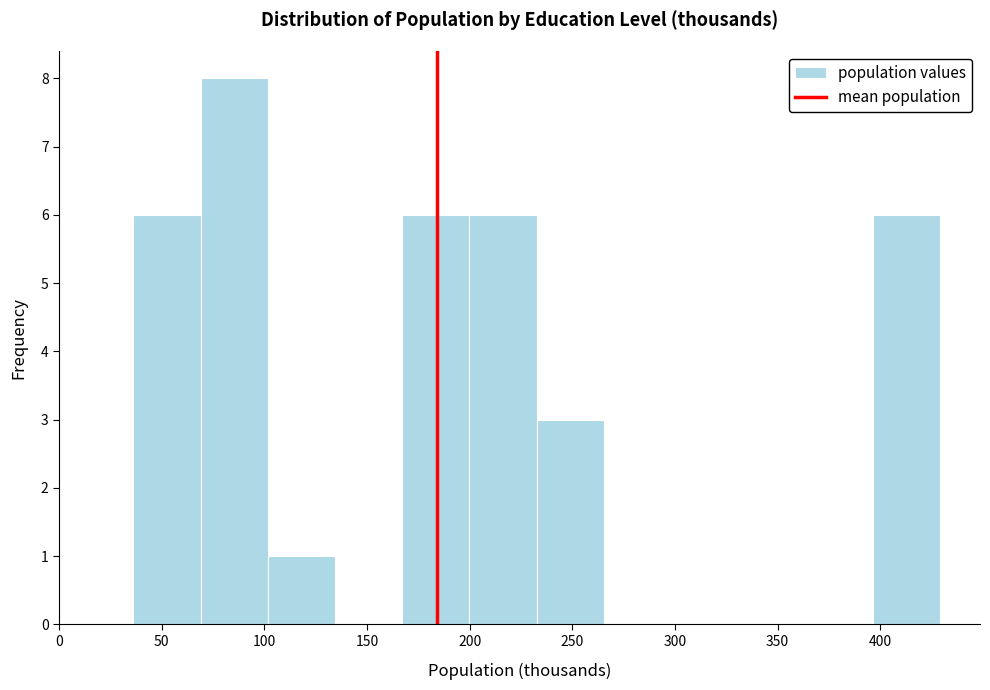

Reading left to right, list every bar in this chart as the range it spans on the x-axis followed by its height. Neither the bar edges nor the heights are printed on the chart, so give them approximately, as read against the axes.

35 to 70: 6
70 to 100: 8
100 to 135: 1
135 to 165: 0
165 to 200: 6
200 to 235: 6
235 to 265: 3
265 to 300: 0
300 to 330: 0
330 to 365: 0
365 to 395: 0
395 to 430: 6